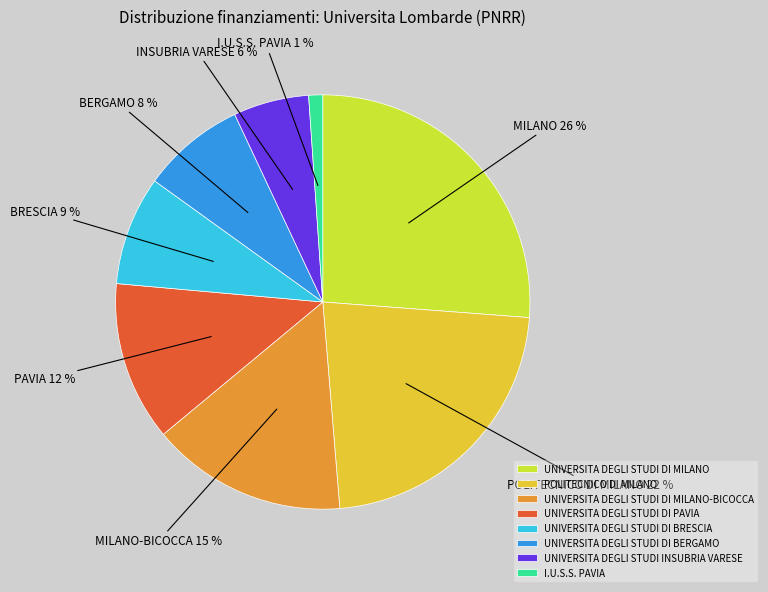

Which category has the smallest portion of the pie?

I.U.S.S. PAVIA